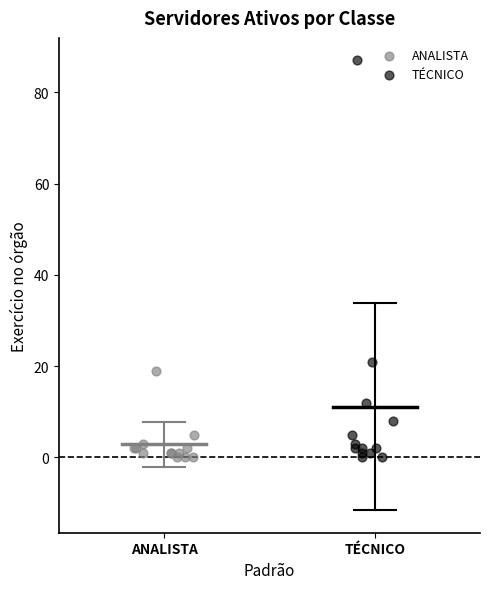

Which series has the widest spread of Y values?

TÉCNICO